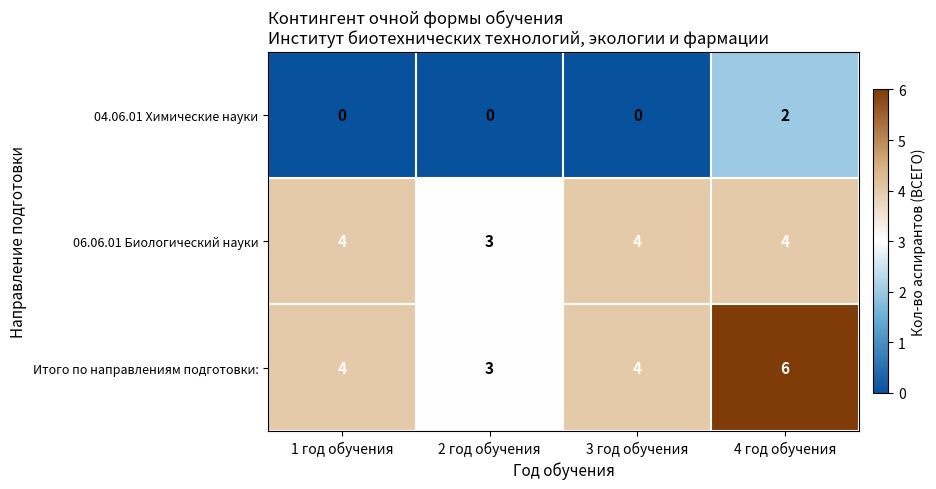

Which series has the largest range (max minus min)?

Итого по направлениям подготовки: